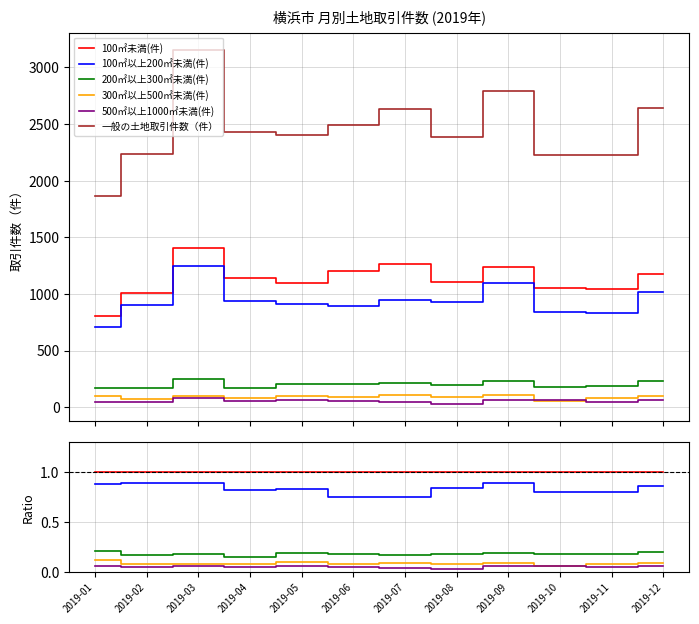

At how many categories does at least one series exceed 1?

12